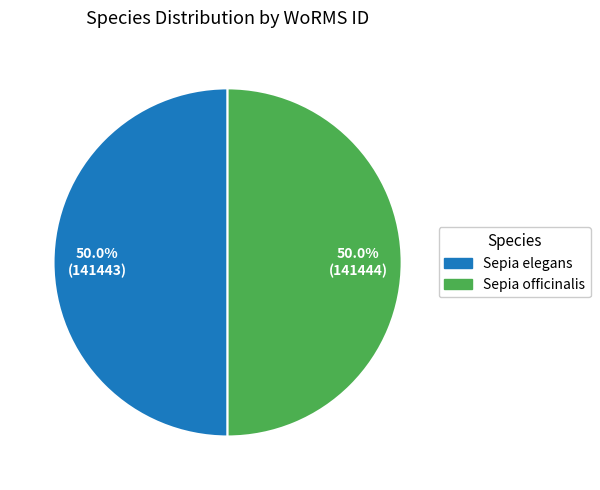

How much of the chart is everything except Sepia officinalis?

50.0%